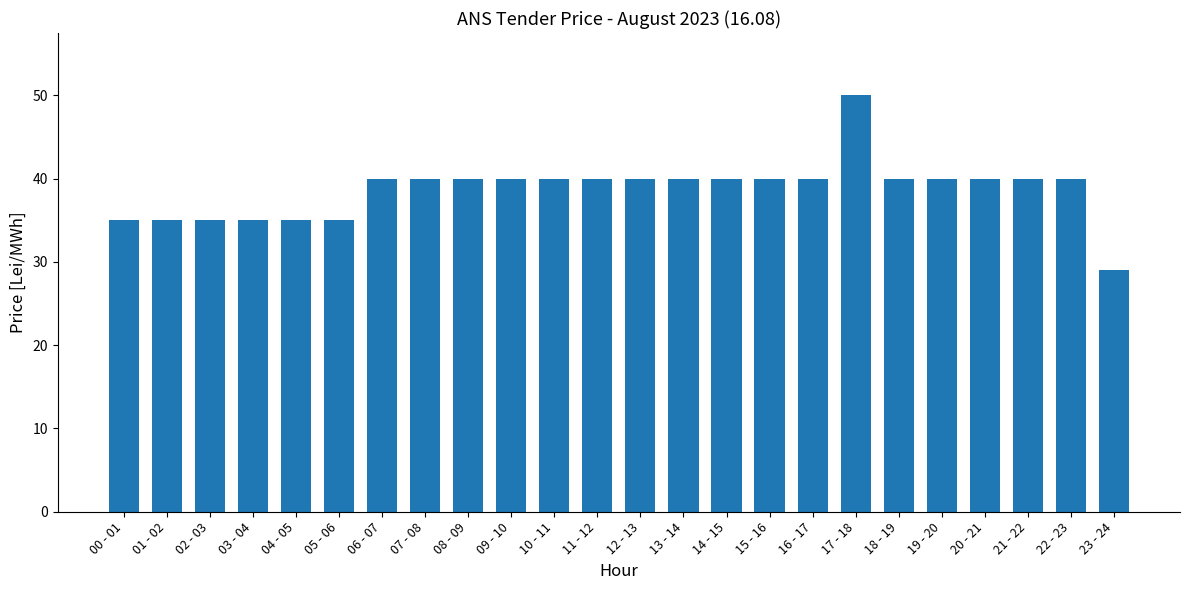

Read the value at 05 - 06.

35